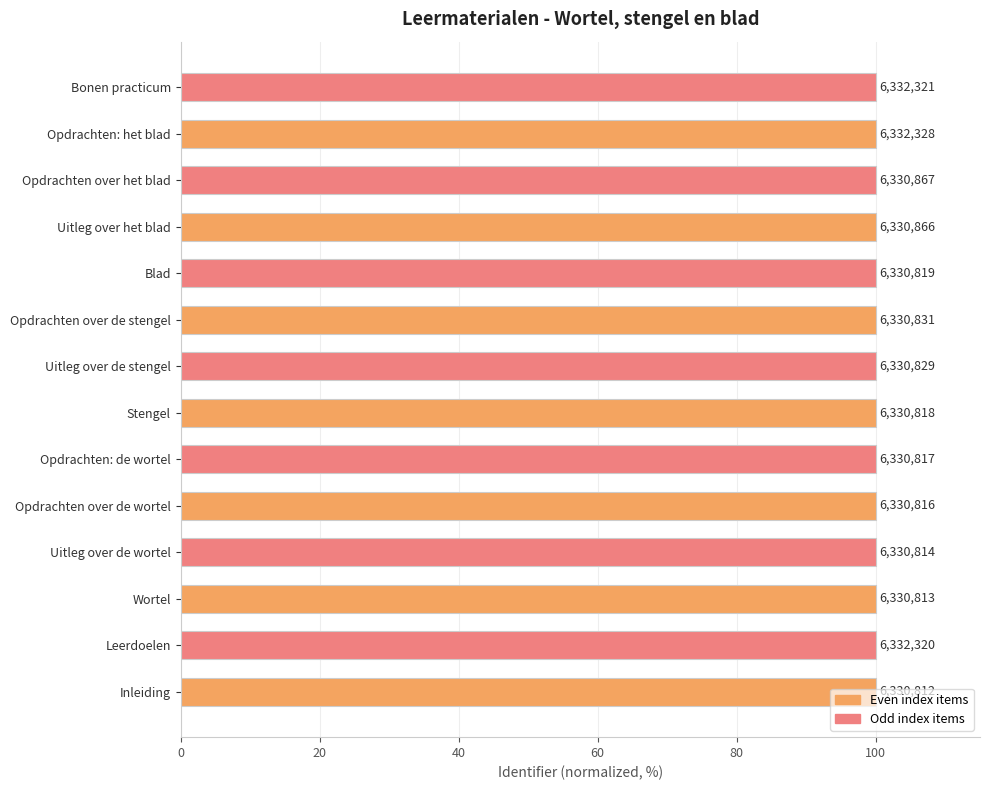

How many bars are there in total?

14